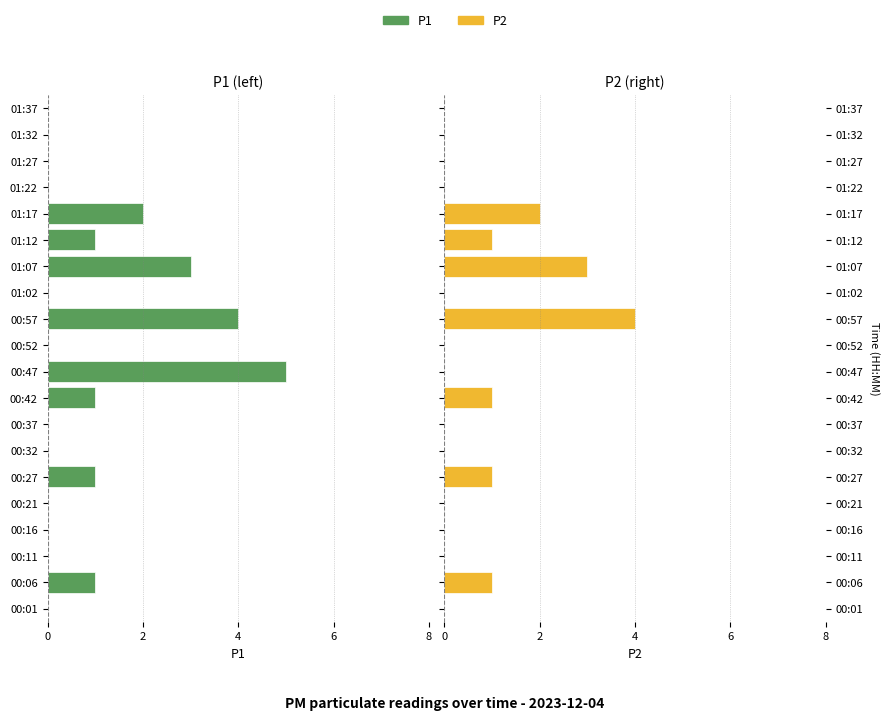

Is it true that P2 equals 0 at 01:02?

True